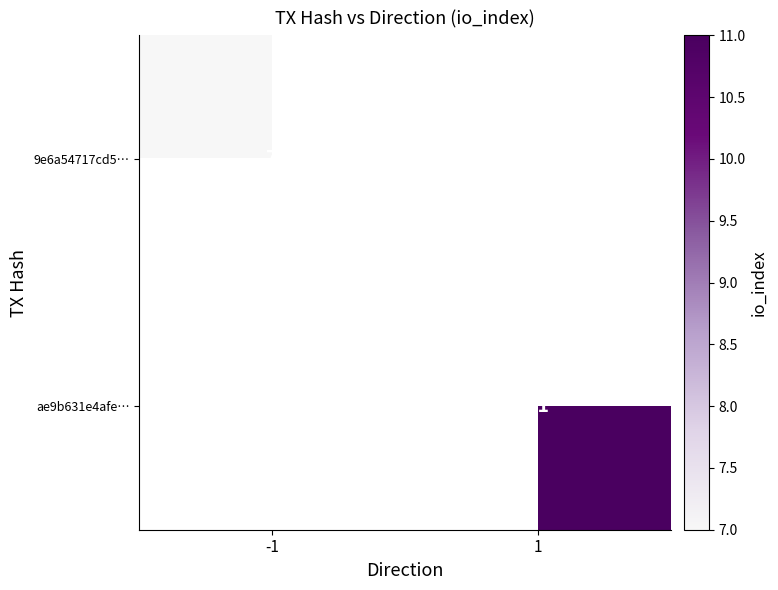

True or false: 9e6a54717cd5… has a value of 7 at -1.

True